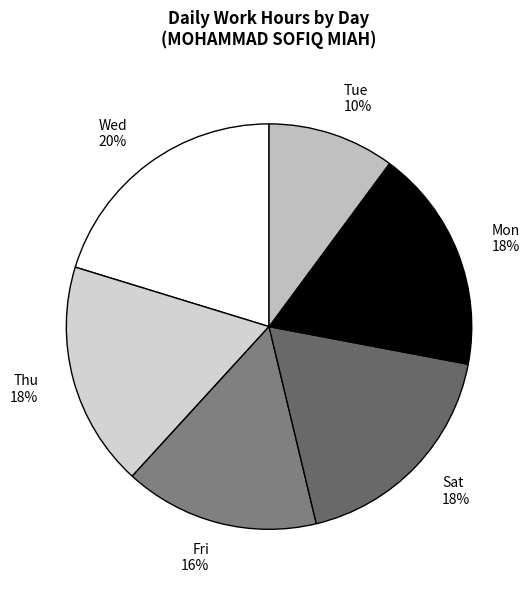

Which category has the biggest portion of the pie?

Wed